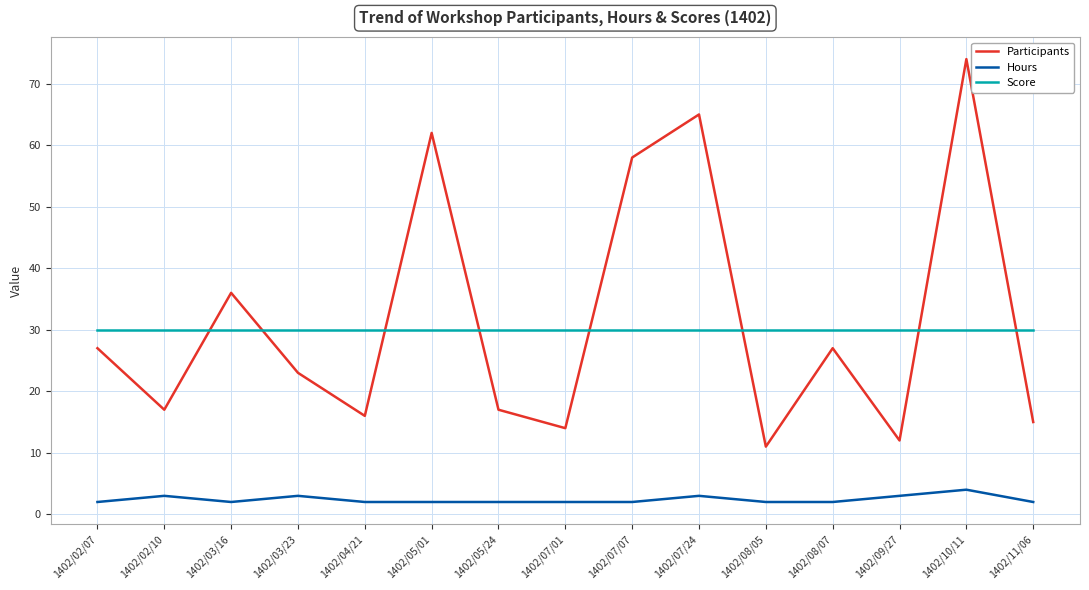

At how many categories does at least one series exceed 70?

1